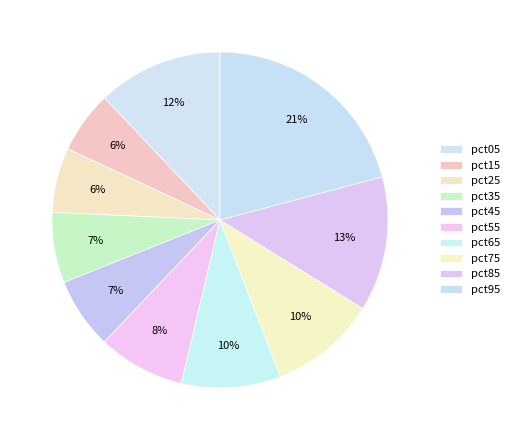

Count the number of slices in the pie.

10